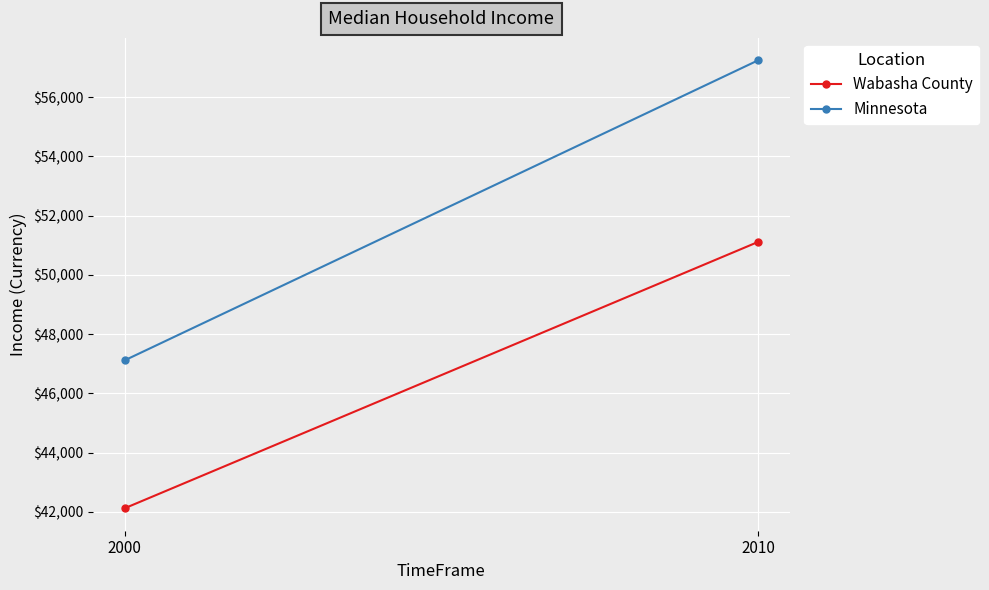

What is the total value across all series at 2000?

89228